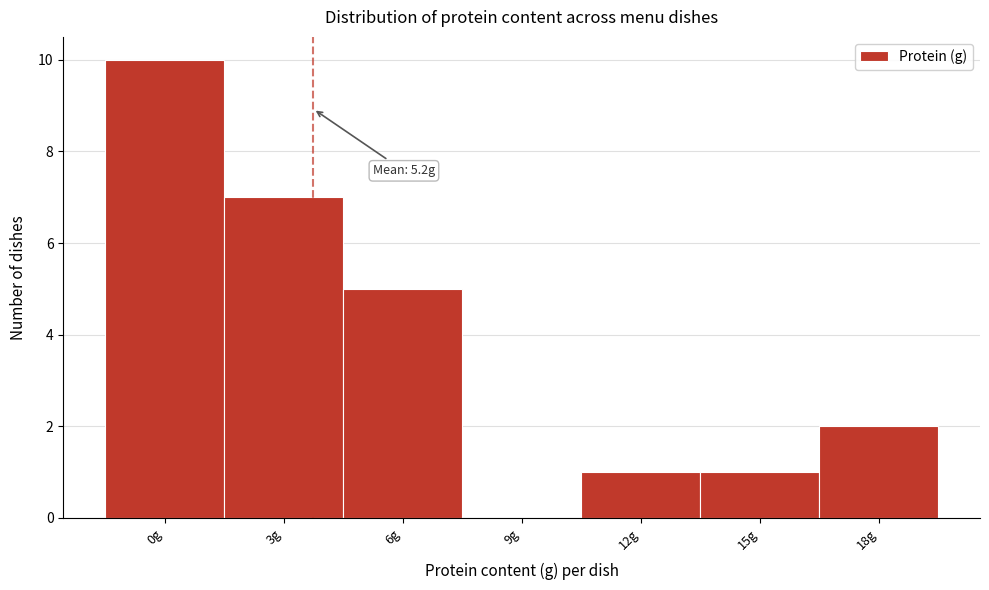

Reading right to left, transcribe all the data shown in this chart.

18g=2	15g=1	12g=1	9g=0	6g=5	3g=7	0g=10